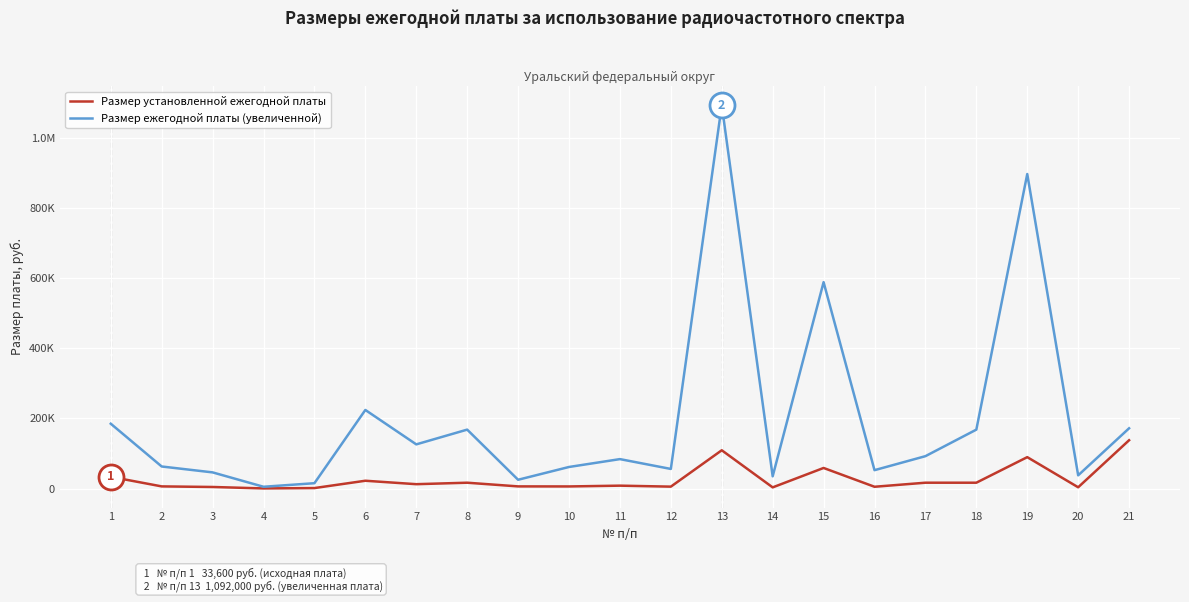

The Размер ежегодной платы (увеличенной) series shows 15400 at 5. True or false?

True